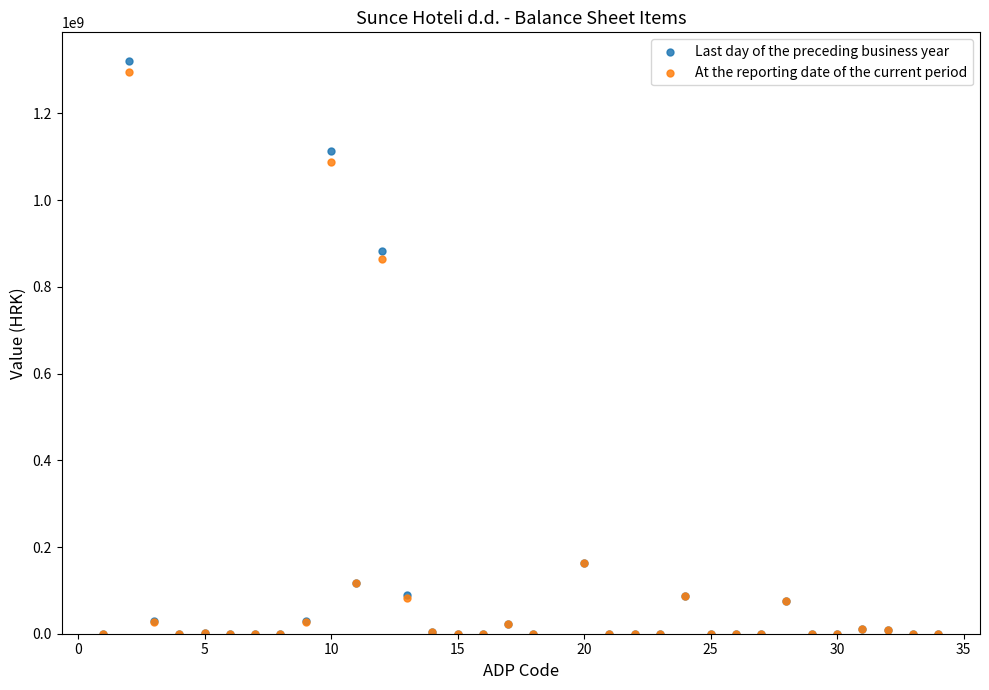

In the At the reporting date of the current period series, what Y value is closest to 648239334?

864881440.0